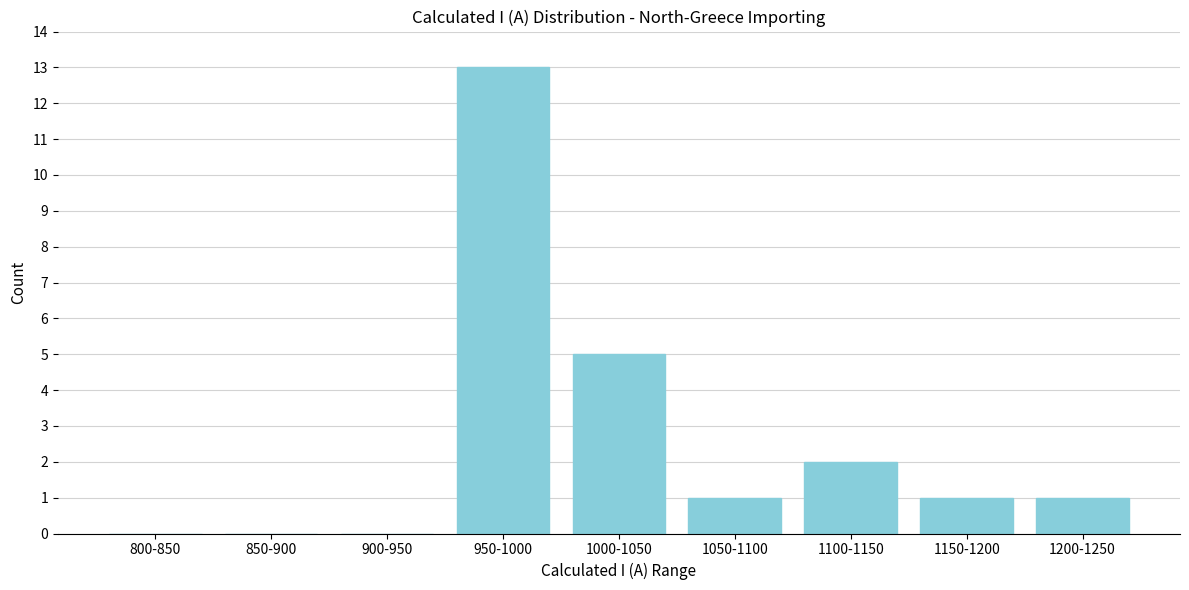

Reading right to left, list all the values displayed in this chart.

1200-1250=1	1150-1200=1	1100-1150=2	1050-1100=1	1000-1050=5	950-1000=13	900-950=0	850-900=0	800-850=0